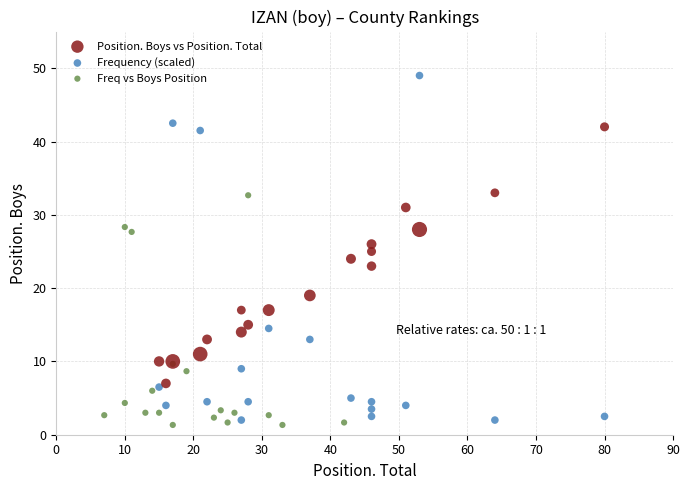

Which series reaches the maximum Y coordinate?

Frequency (scaled)